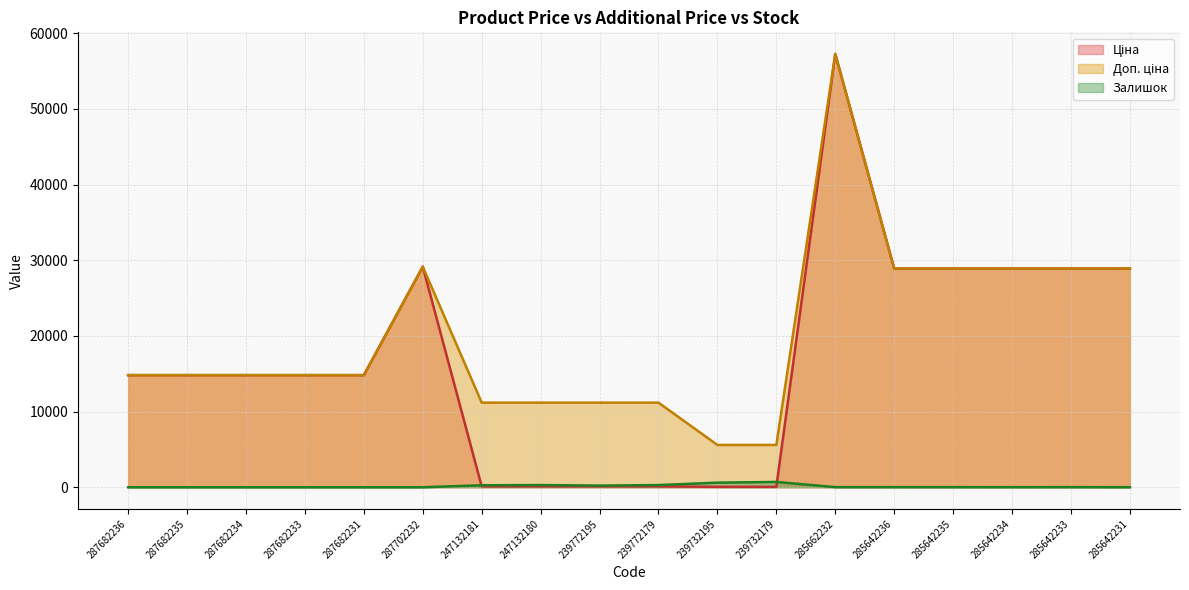

Which series changed the most between 239772179 and 285642236?

Ціна